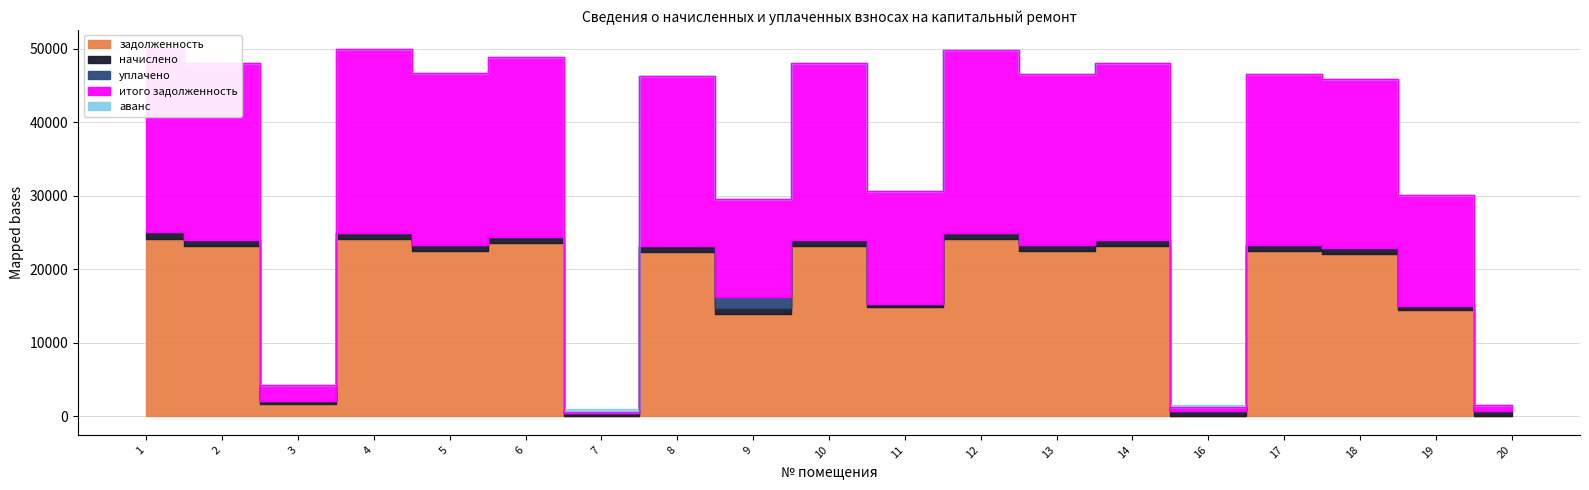

True or false: итого задолженность and уплачено cross at least once.

False